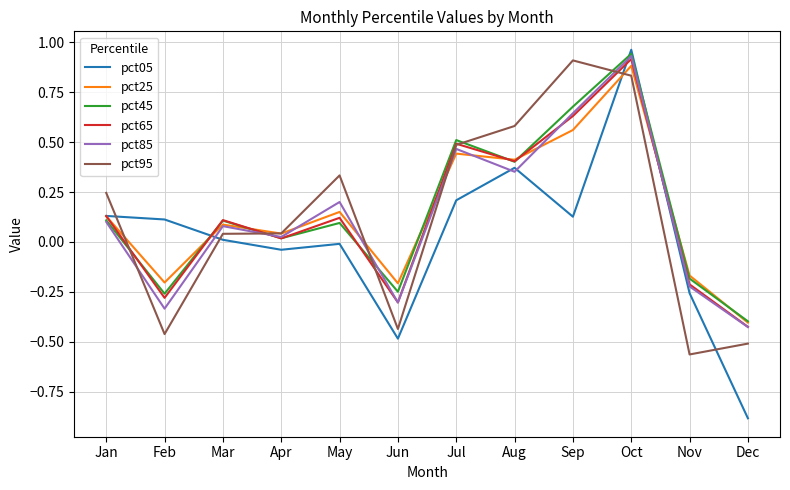

At which category does the chart reach its peak across all series?

Oct